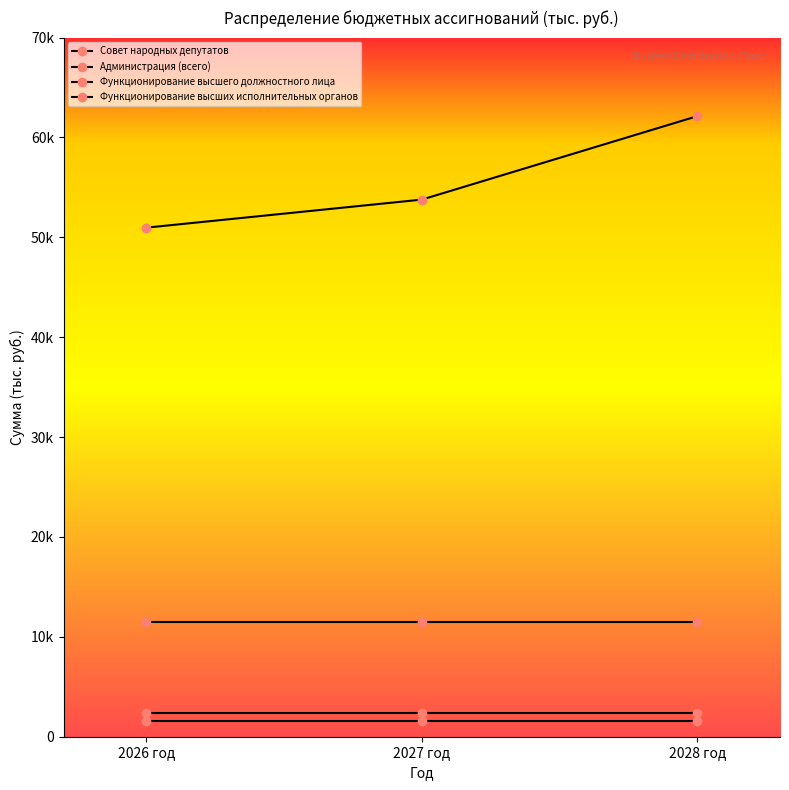

Is this an area chart (filled region under the line)?

No